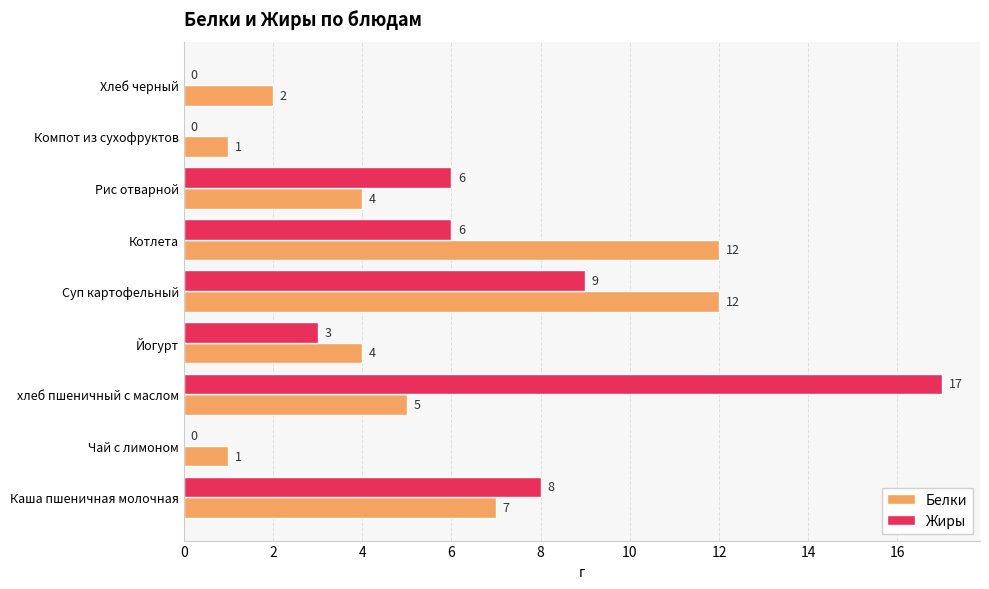

Is the value of Жиры at Каша пшеничная молочная greater than the value of Белки at Хлеб черный?

Yes